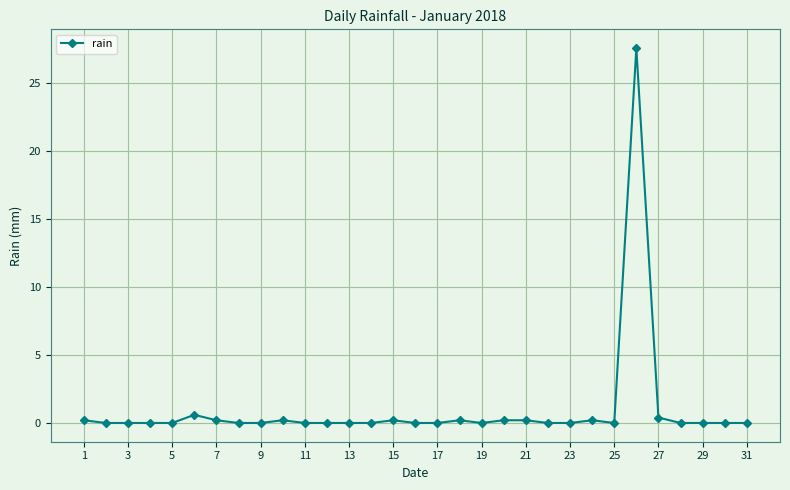

Does the chart display data point markers on the line(s)?

Yes